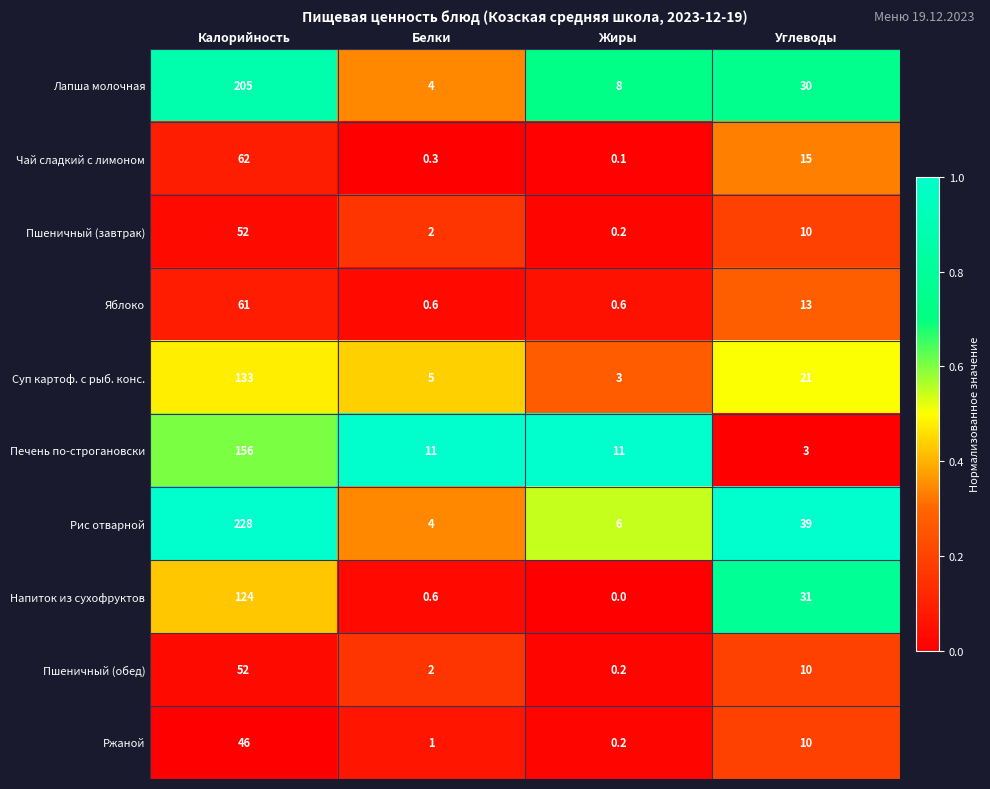

Which series has the widest spread of values?

Рис отварной